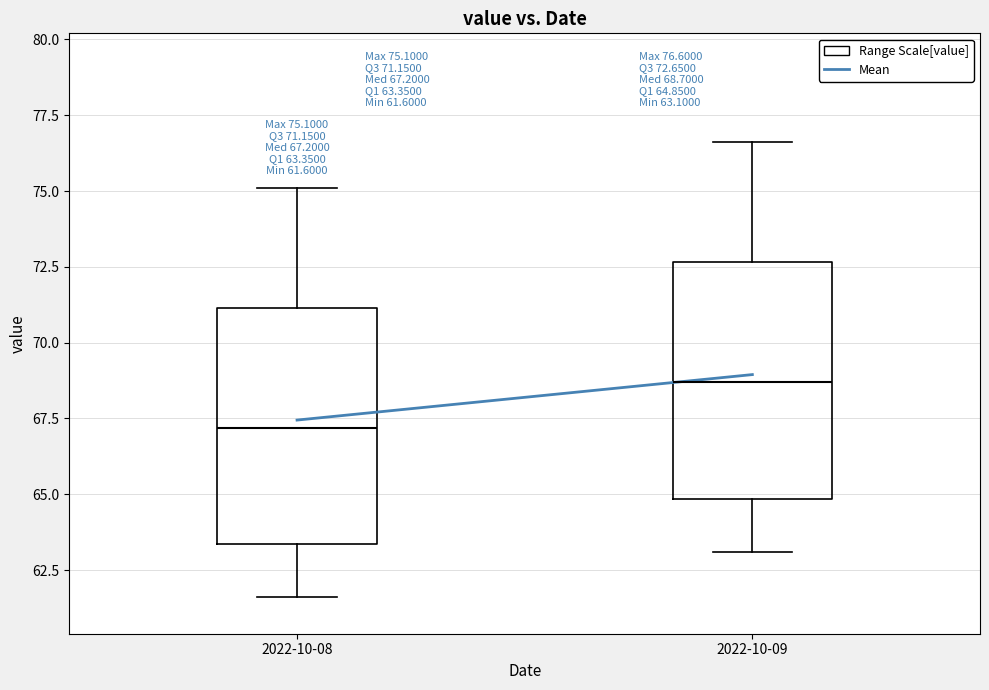

Which box's median line is the highest?

2022-10-09